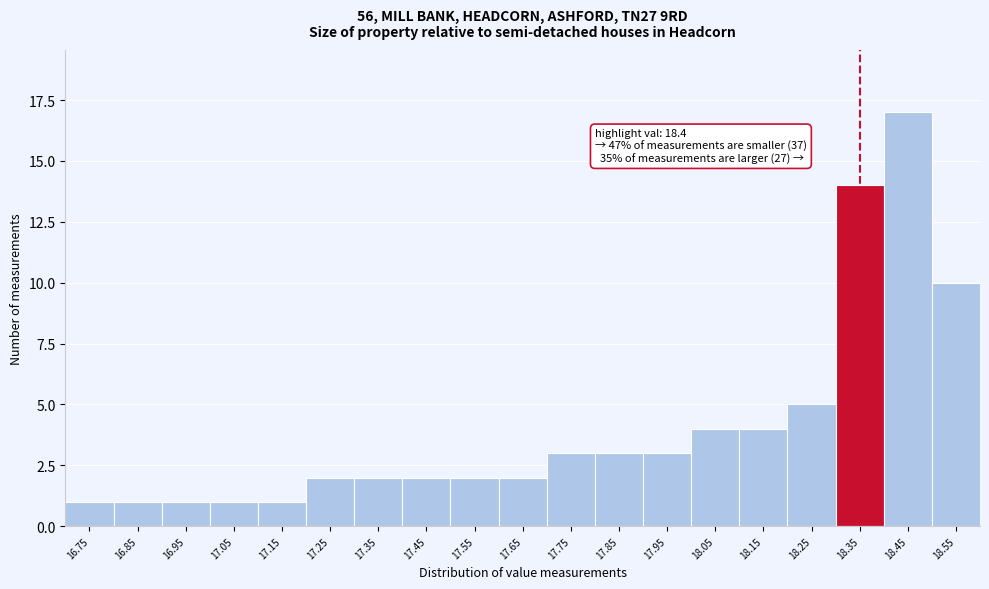

Reading left to right, what are all the values shown in this chart?

16.75=1	16.85=1	16.95=1	17.05=1	17.15=1	17.25=2	17.35=2	17.45=2	17.55=2	17.65=2	17.75=3	17.85=3	17.95=3	18.05=4	18.15=4	18.25=5	18.35=14	18.45=17	18.55=10